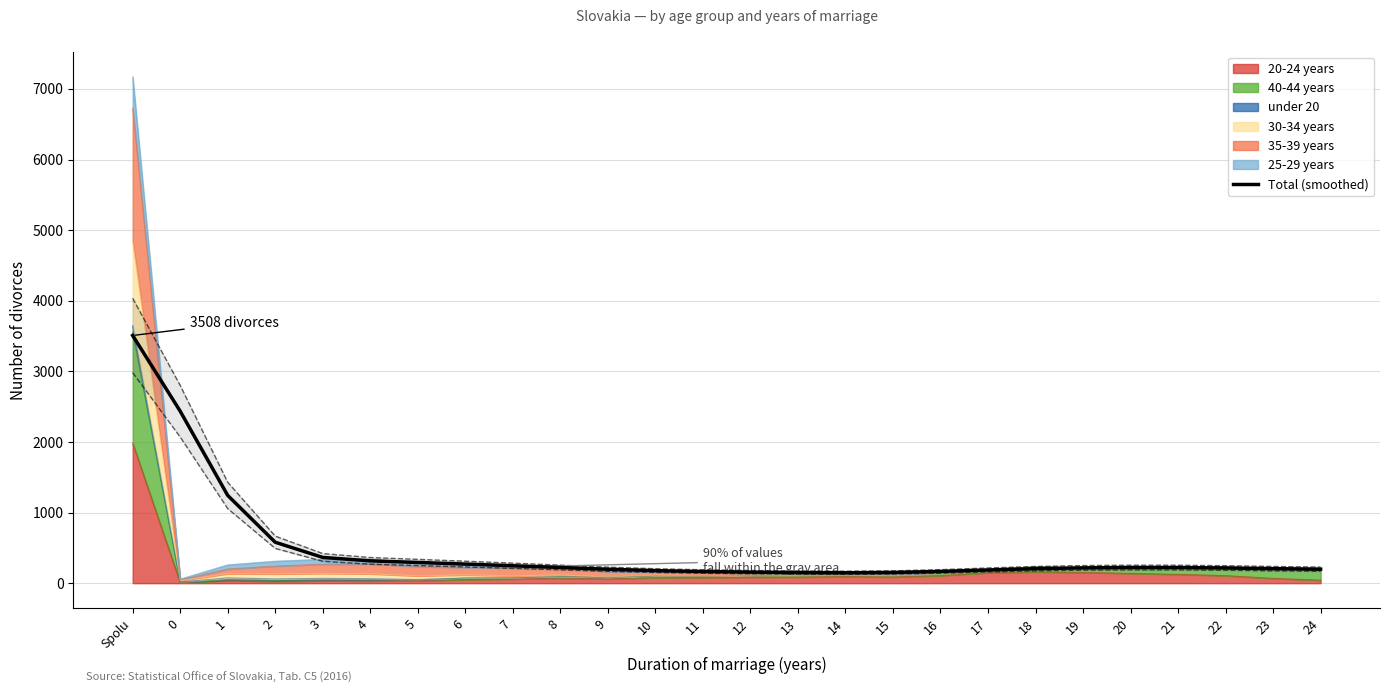

Rank the categories by value from lowest to highest.

14, 13, 15, 12, 11, 16, 10, 17, 9, 24, 18, 23, 22, 19, 21, 20, 8, 7, 6, 5, 4, 3, 2, 1, 0, Spolu